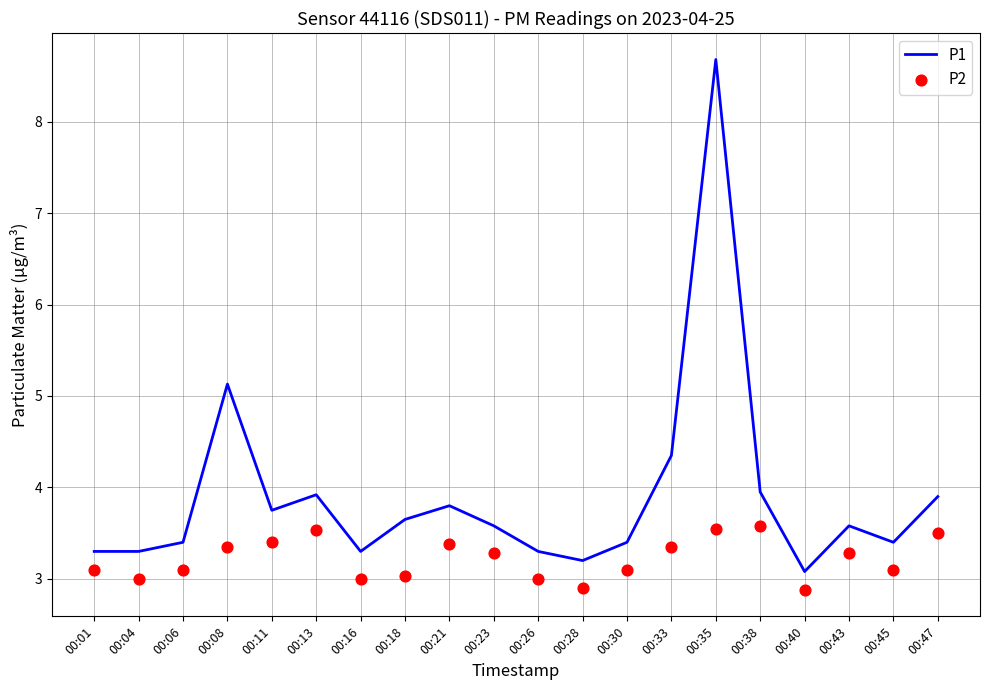

At how many categories does at least one series exceed 4?

3